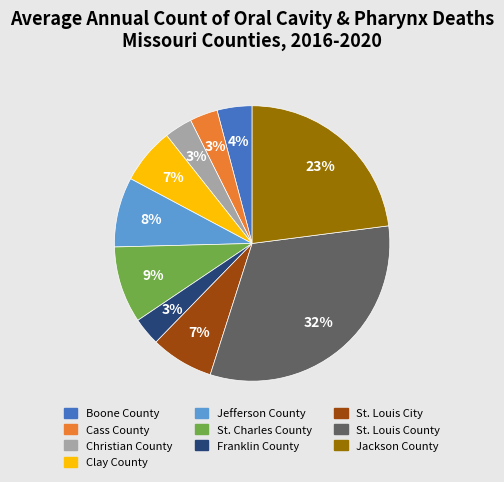

The Clay County slice represents 15% of the pie. True or false?

False